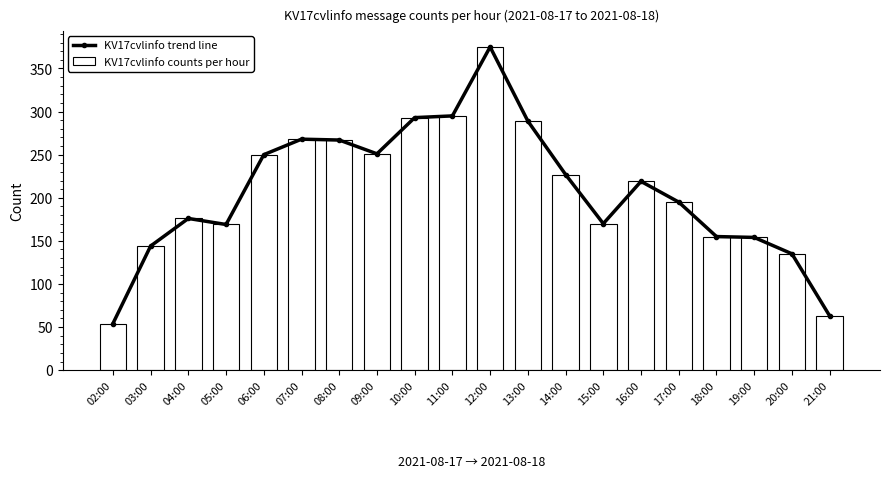

The value of KV17cvlinfo trend line at 16:00 is 66. True or false?

False